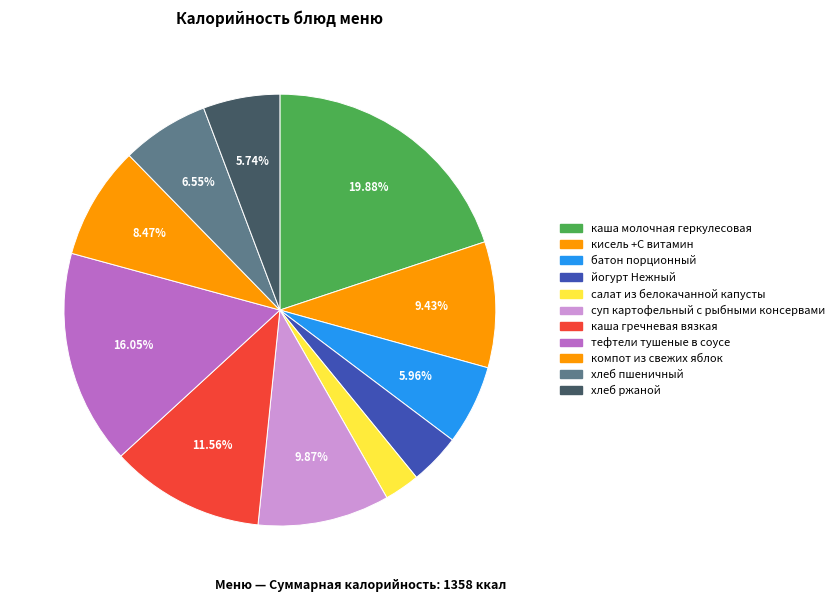

Is there a majority slice in this chart?

No